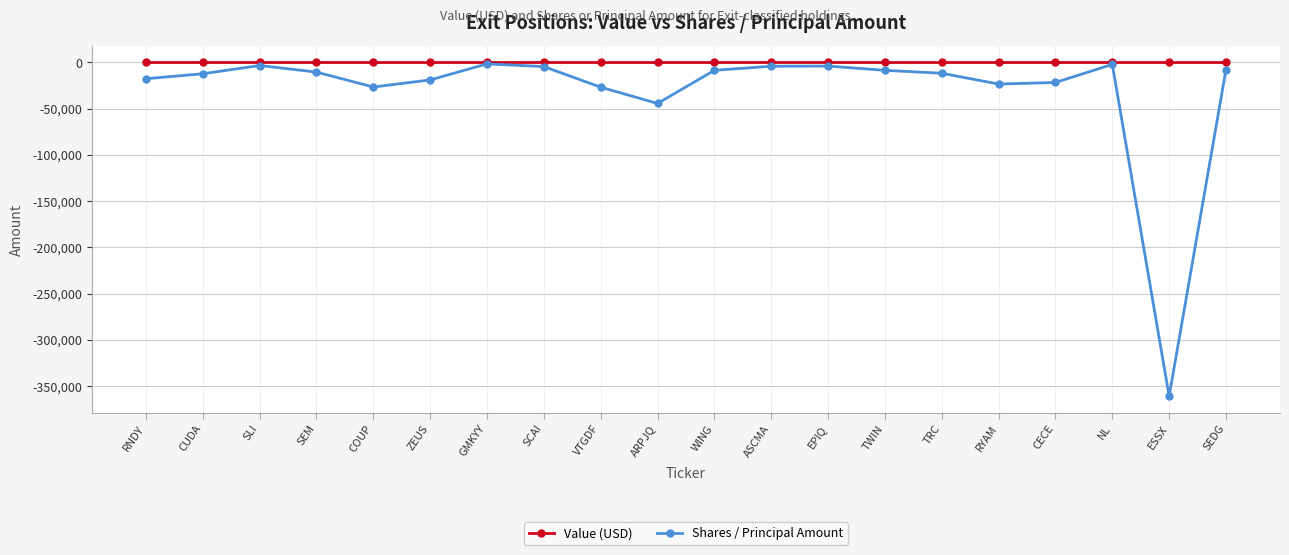

Which label corresponds to the smallest value in the chart?

ESSX